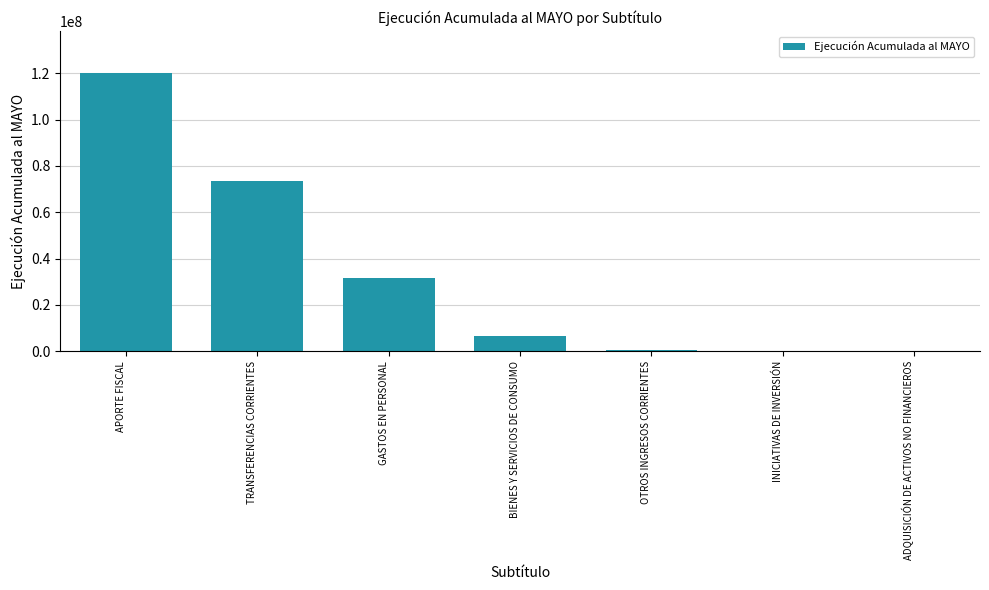

The value at GASTOS EN PERSONAL is 16146856. True or false?

False